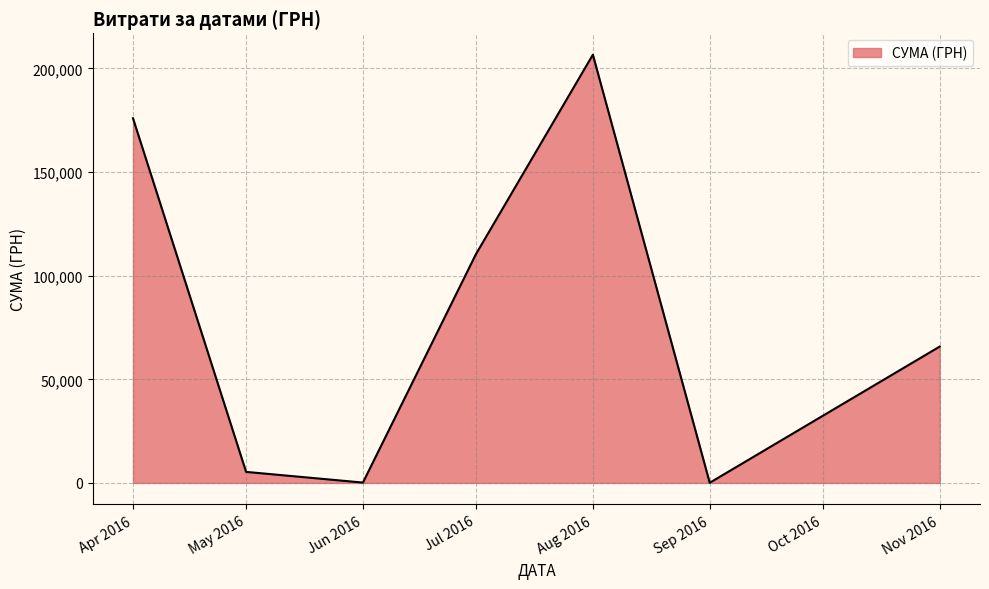

What is the maximum value shown in the chart?

206631.6